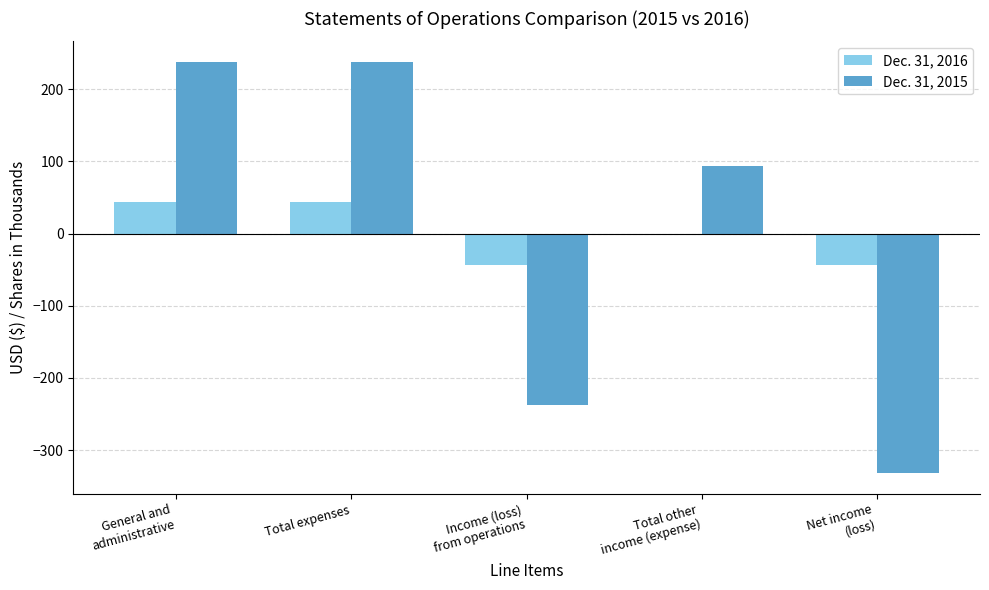

The Dec. 31, 2016 series shows 0 at Total other
income (expense). True or false?

True